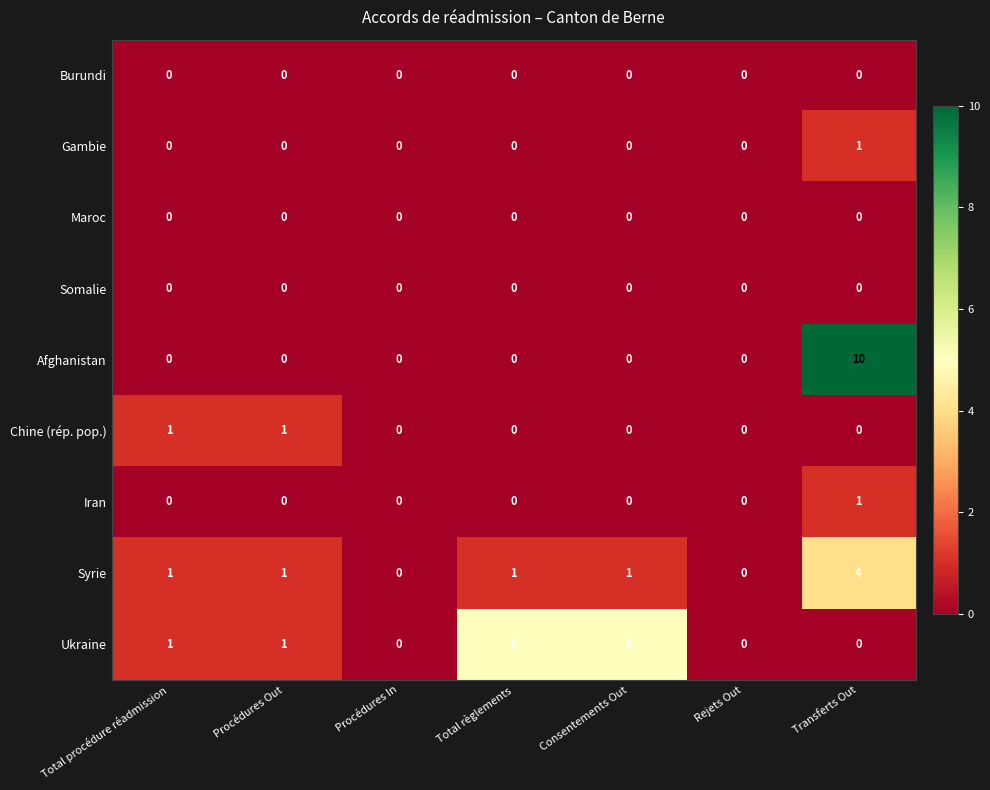

What is the total value across all series at Consentements Out?

6